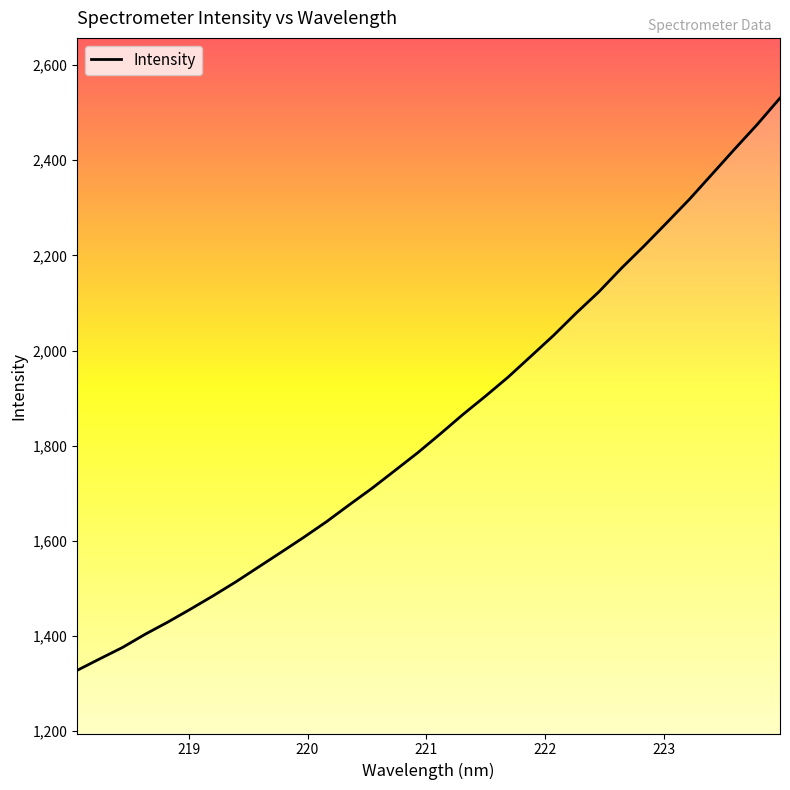

What is the difference between the maximum and minimum values?

1203.3